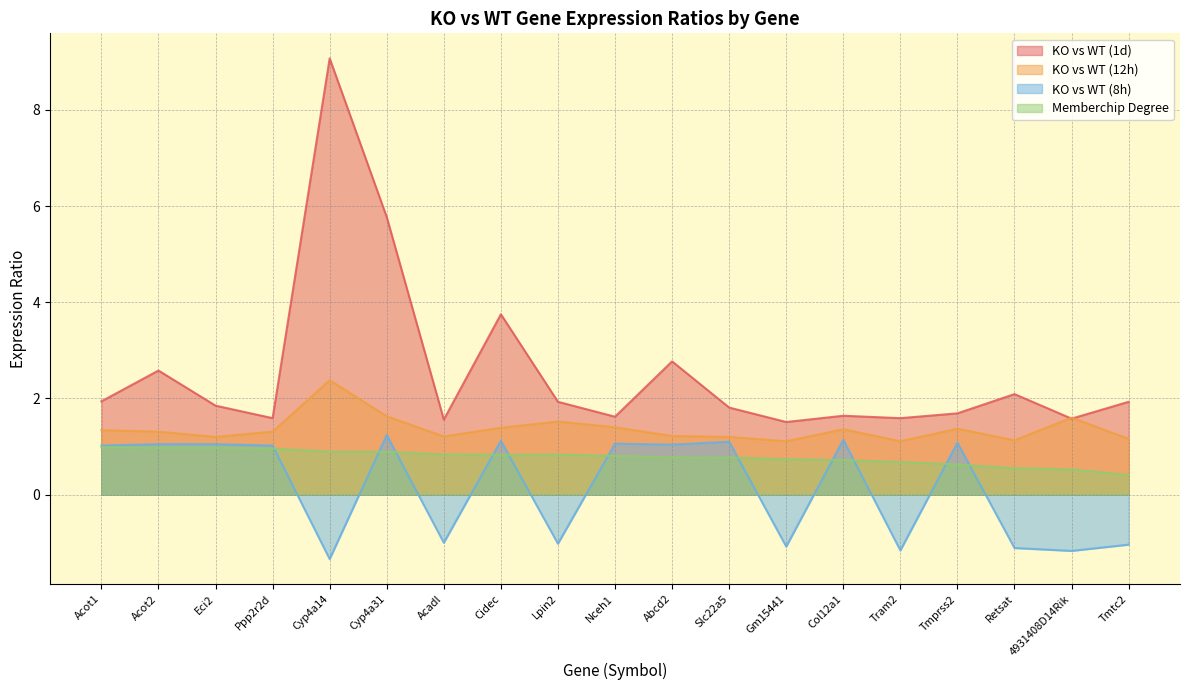

Reading right to left, what are all the values shown in this chart?

KO vs WT (1d): 1.9	1.6	2.1	1.7	1.6	1.6	1.5	1.8	2.8	1.6	1.9	3.8	1.6	5.8	9.1	1.6	1.9	2.6	1.9
KO vs WT (12h): 1.2	1.6	1.1	1.4	1.1	1.4	1.1	1.2	1.2	1.4	1.5	1.4	1.2	1.6	2.4	1.3	1.2	1.3	1.3
KO vs WT (8h): -1.0	-1.2	-1.1	1.1	-1.2	1.1	-1.1	1.1	1.0	1.1	-1.0	1.1	-1.0	1.2	-1.3	1.0	1.1	1.1	1.0
Memberchip Degree: 0.4	0.5	0.6	0.6	0.7	0.7	0.7	0.8	0.8	0.8	0.8	0.8	0.8	0.9	0.9	1.0	1.0	1.0	1.0